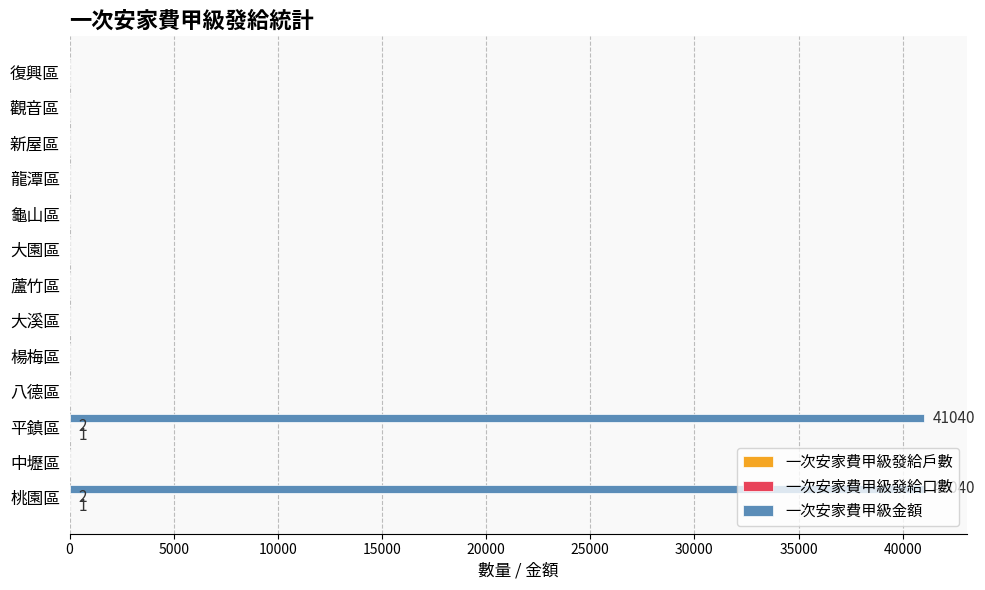

Count the number of categories in the chart.

13